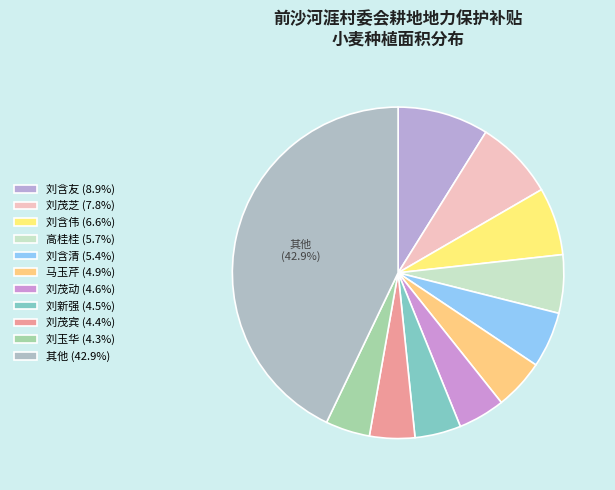

How many slices are in this pie chart?

11